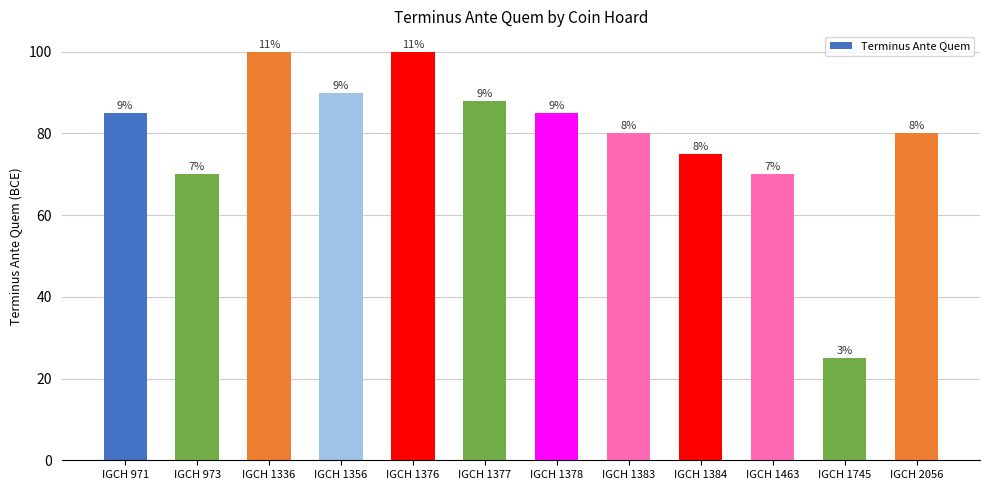

Where does the data first go above 85?

IGCH 1336